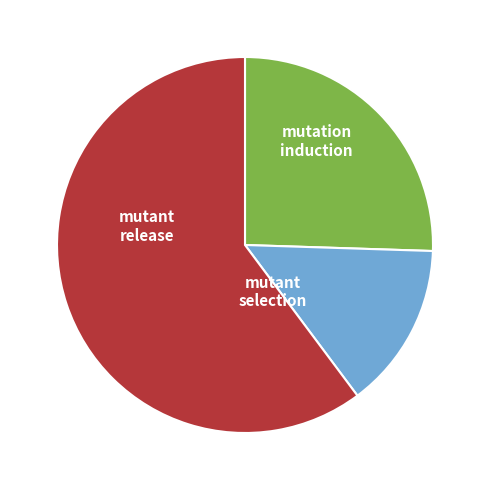

Is there a majority slice in this chart?

Yes